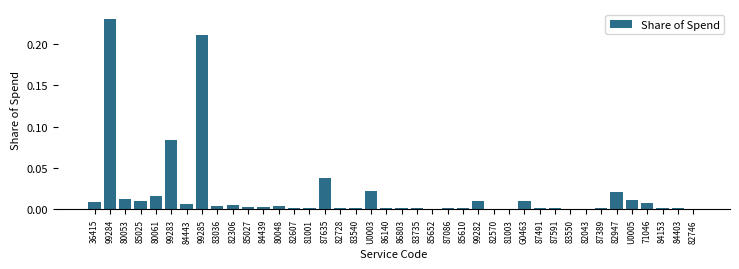

What is the sum of all values?

0.7